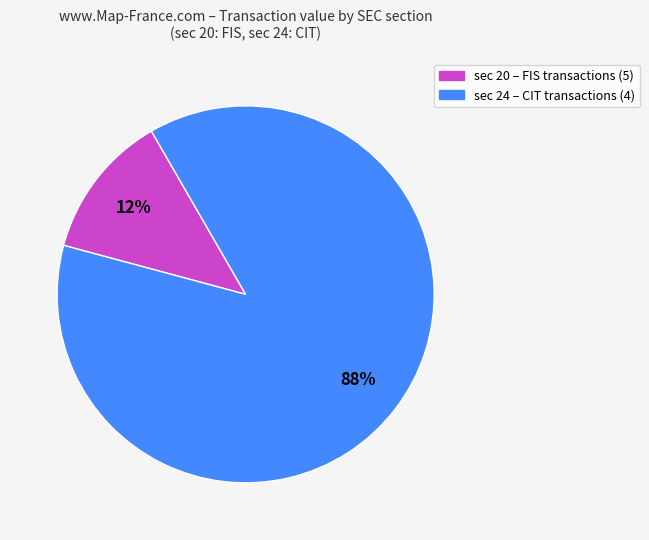

To the nearest percent, what is the average slice percentage?

50%